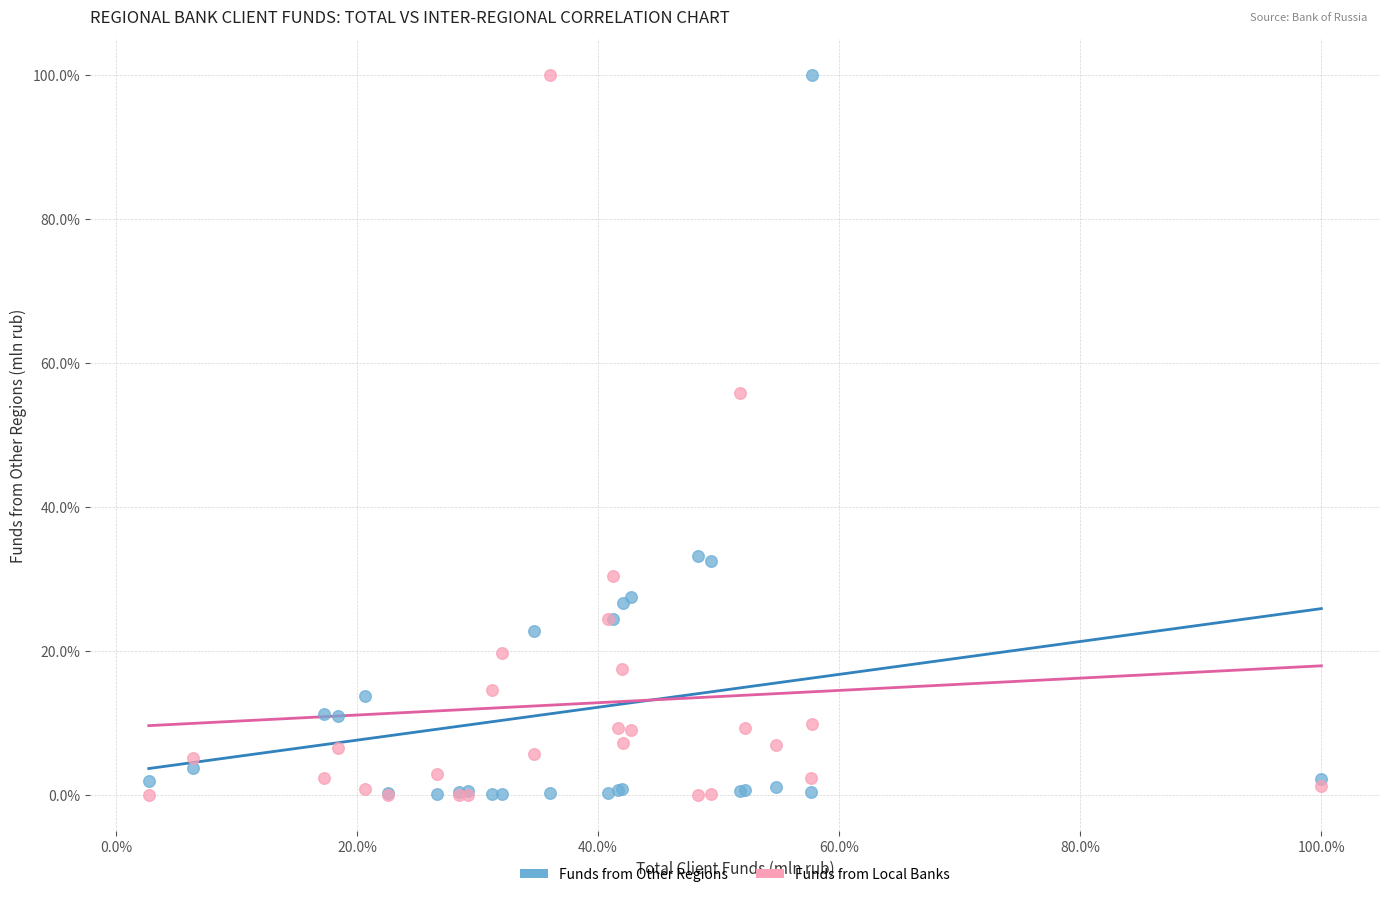

What are all the series names shown in the legend?

Funds from Other Regions, Funds from Local Banks